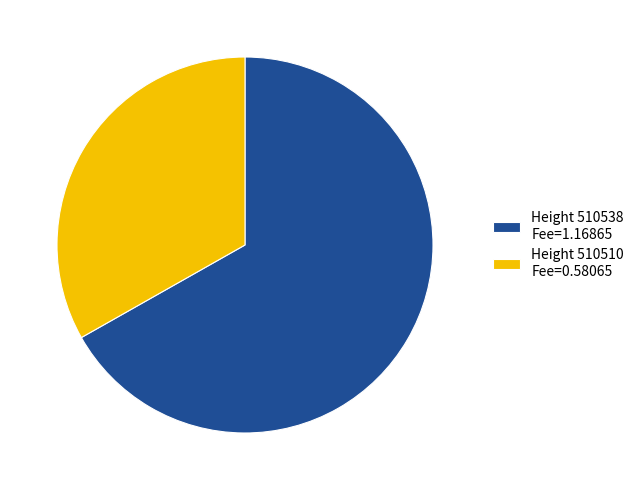

Does Height 510510 Fee=0.58065 represent more than half of the total?

No